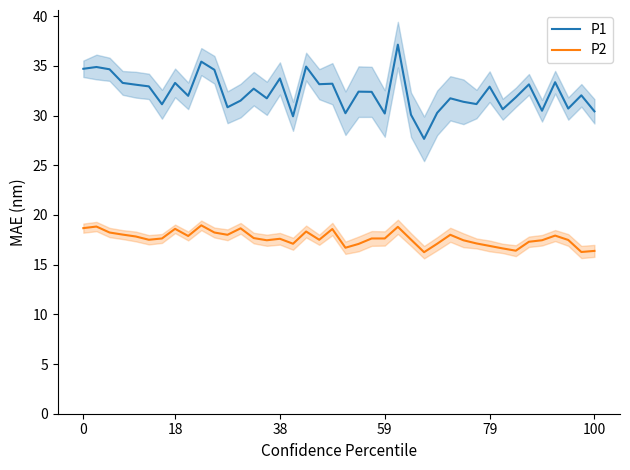

What is the sum of all P1 values?

1291.7